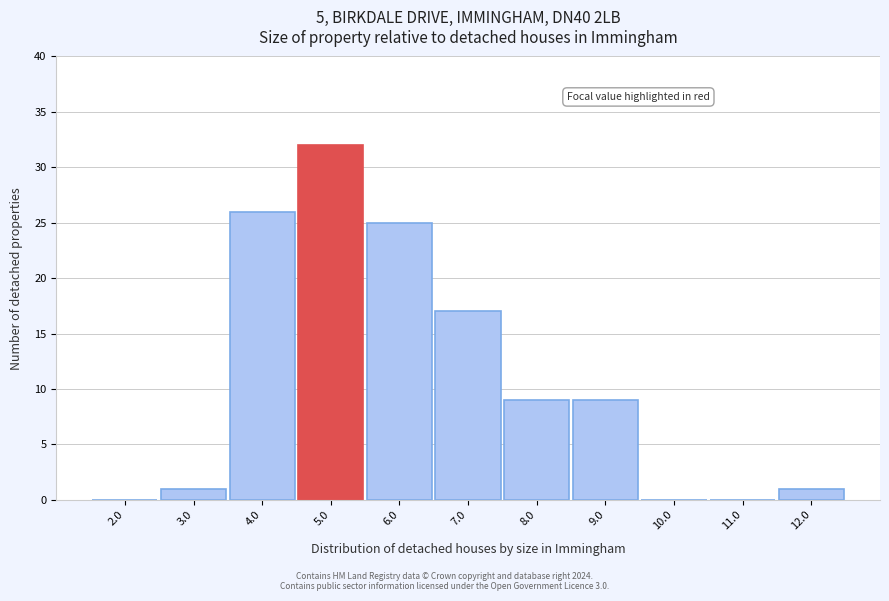

Reading left to right, extract all data points from this chart.

2.0=0	3.0=1	4.0=26	5.0=32	6.0=25	7.0=17	8.0=9	9.0=9	10.0=0	11.0=0	12.0=1